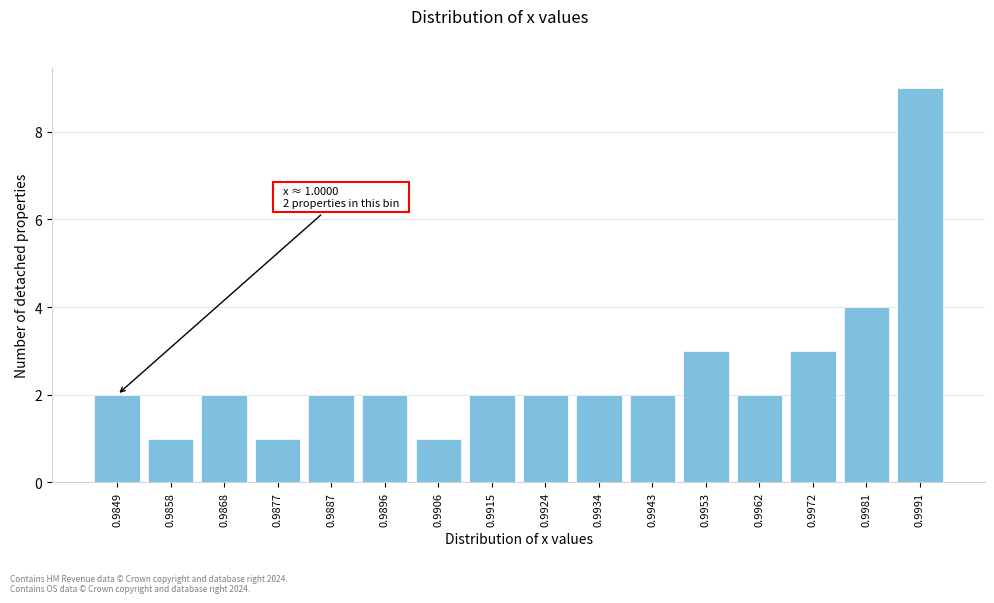

Reading right to left, extract all data points from this chart.

9	4	3	2	3	2	2	2	2	1	2	2	1	2	1	2